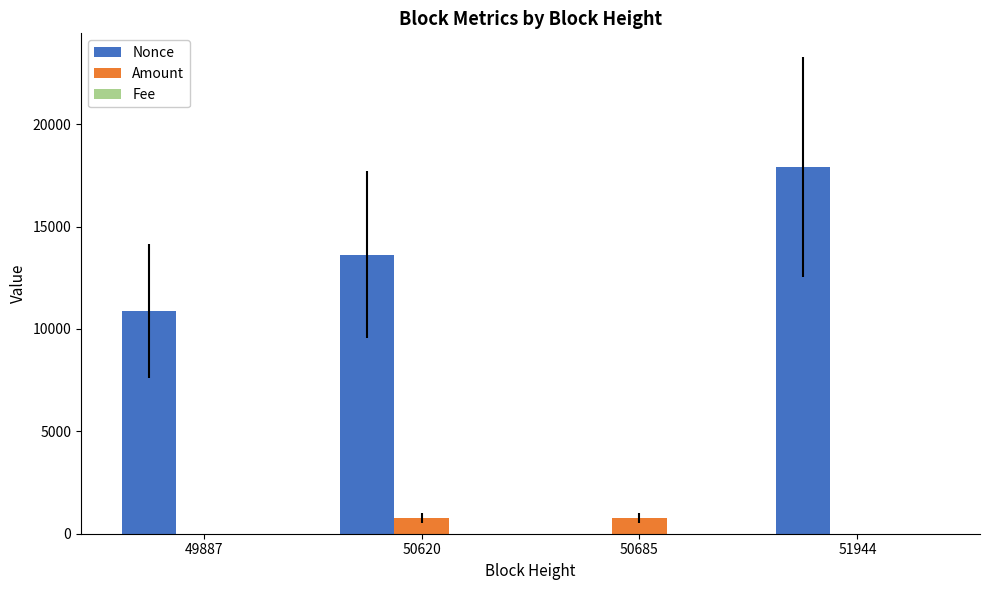

What is the greatest value displayed?

17903.0